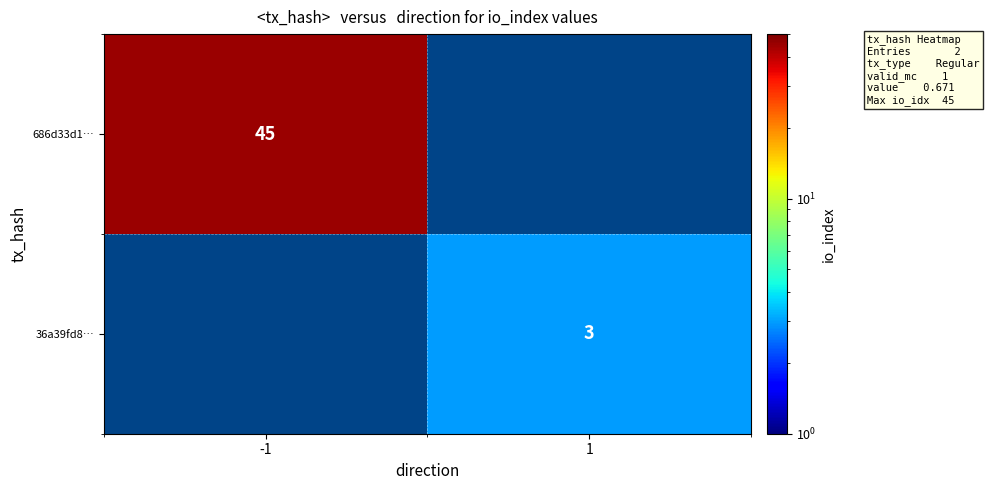

What is the maximum value shown in the chart?

45.0